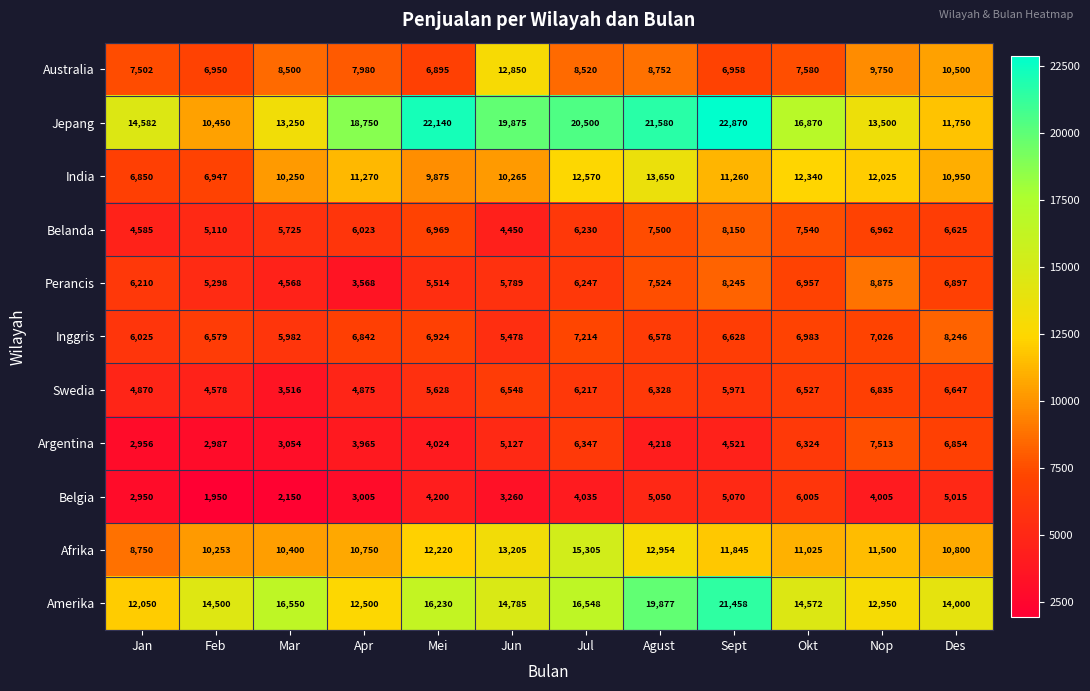

Count the number of categories in the chart.

12